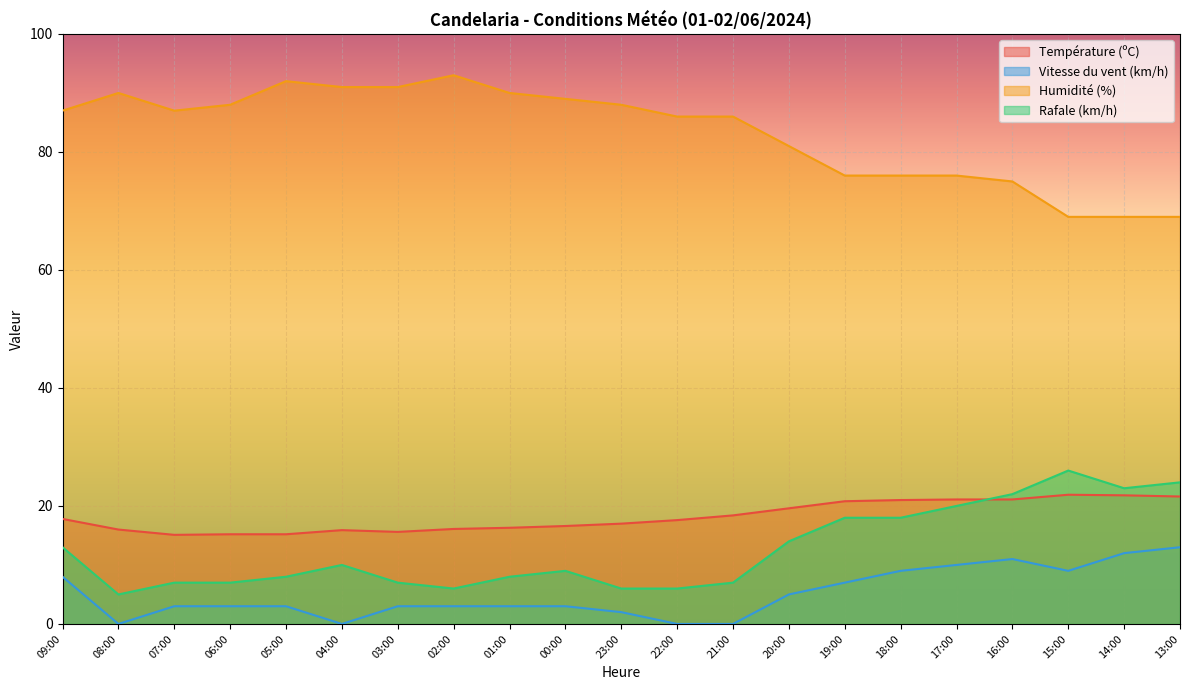

Rank the series at 22:00 from highest to lowest value.

Humidité (%), Température (ºC), Rafale (km/h), Vitesse du vent (km/h)